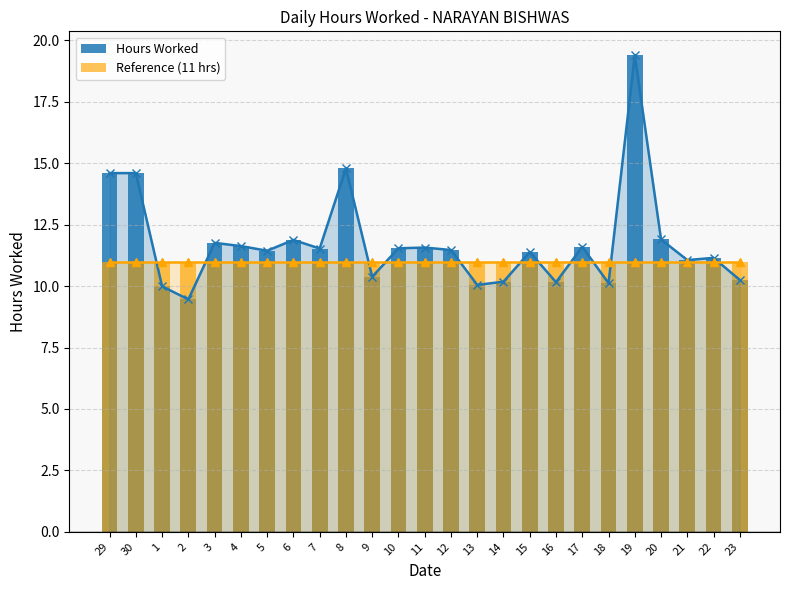

What is the difference between the second highest and minimum values in the Hours Worked series?

5.3